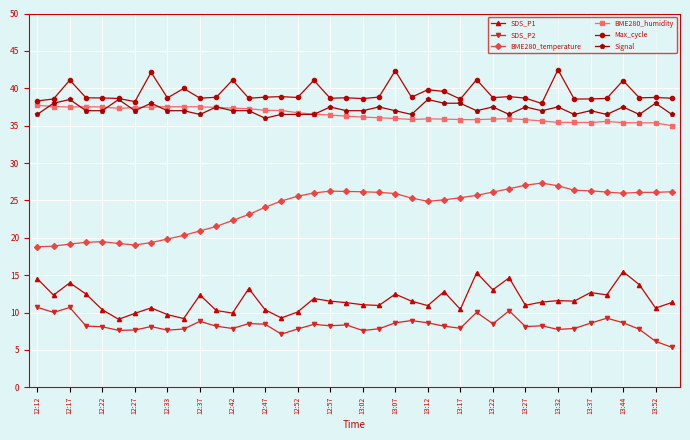

What are all the series names shown in the legend?

SDS_P1, SDS_P2, BME280_temperature, BME280_humidity, Max_cycle, Signal